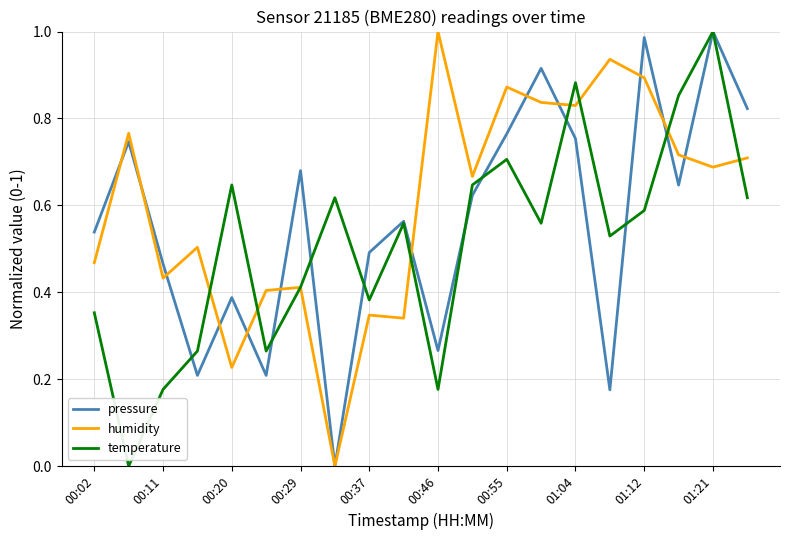

In humidity, how many points are higher than both neighbors (excluding endpoints)?

7